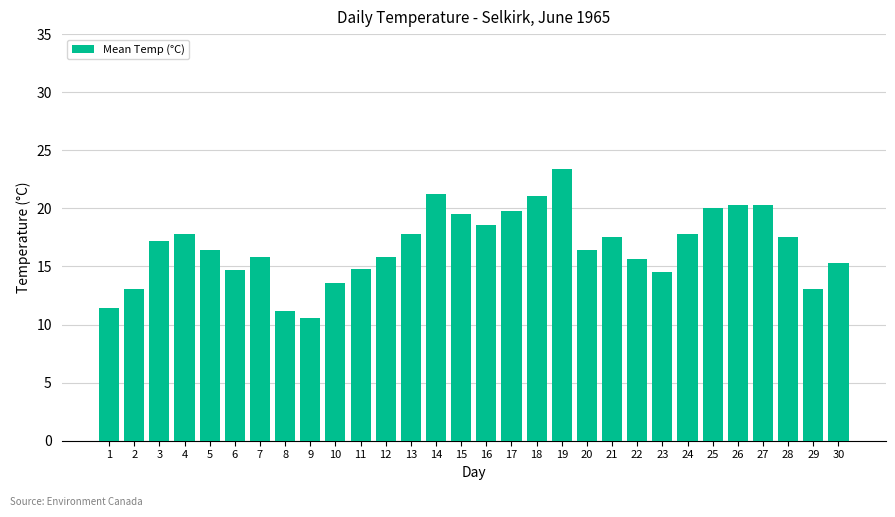

What is the ratio of the value at 5 to the value at 4?

0.9